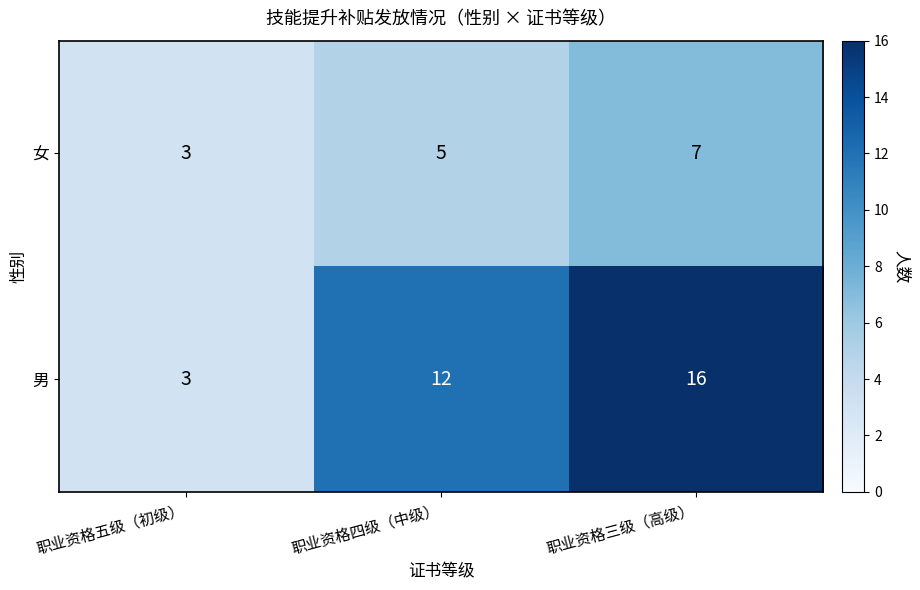

True or false: 女 has a value of 5 at 职业资格四级（中级）.

True